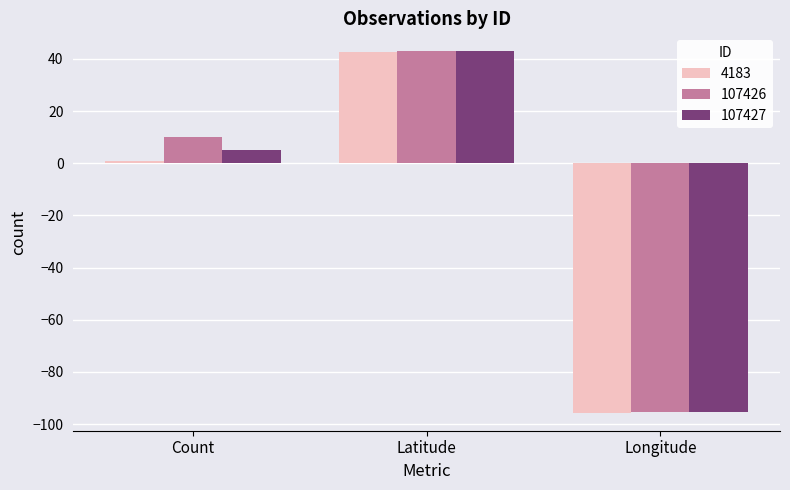

The 107426 series shows 42.9 at Latitude. True or false?

True